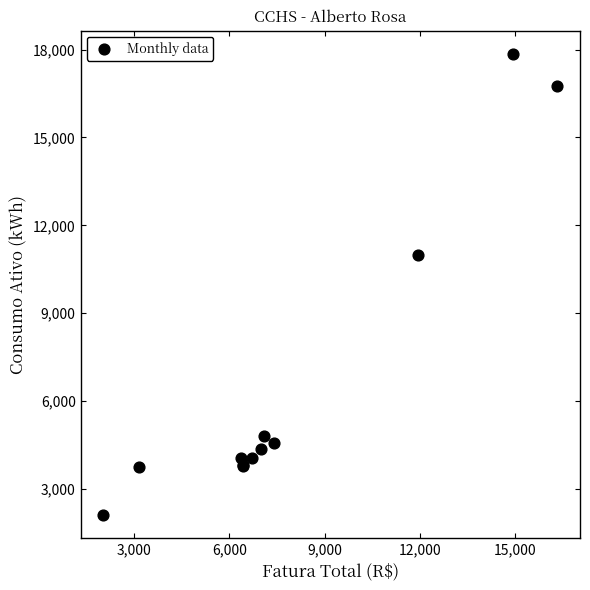

What Y value in the scatter plot is closest to 9985?

10990